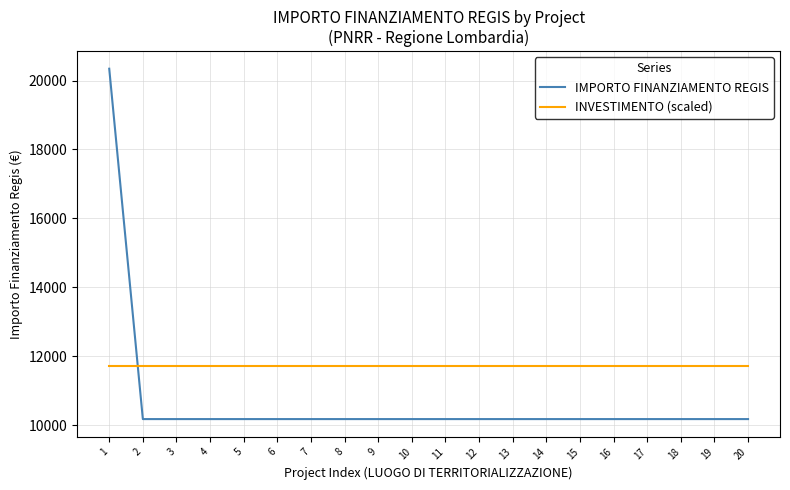

How many intersections are there between INVESTIMENTO (scaled) and IMPORTO FINANZIAMENTO REGIS?

1